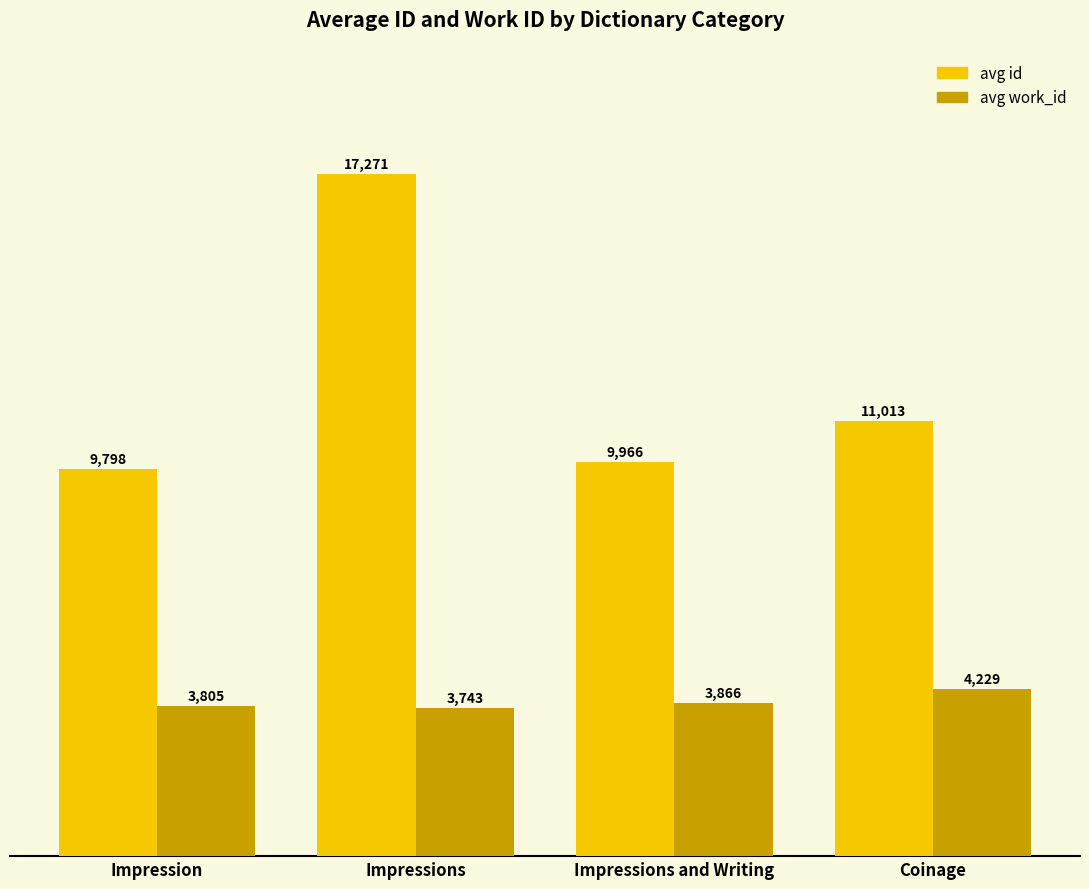

What is the maximum value for avg work_id?

4229.0